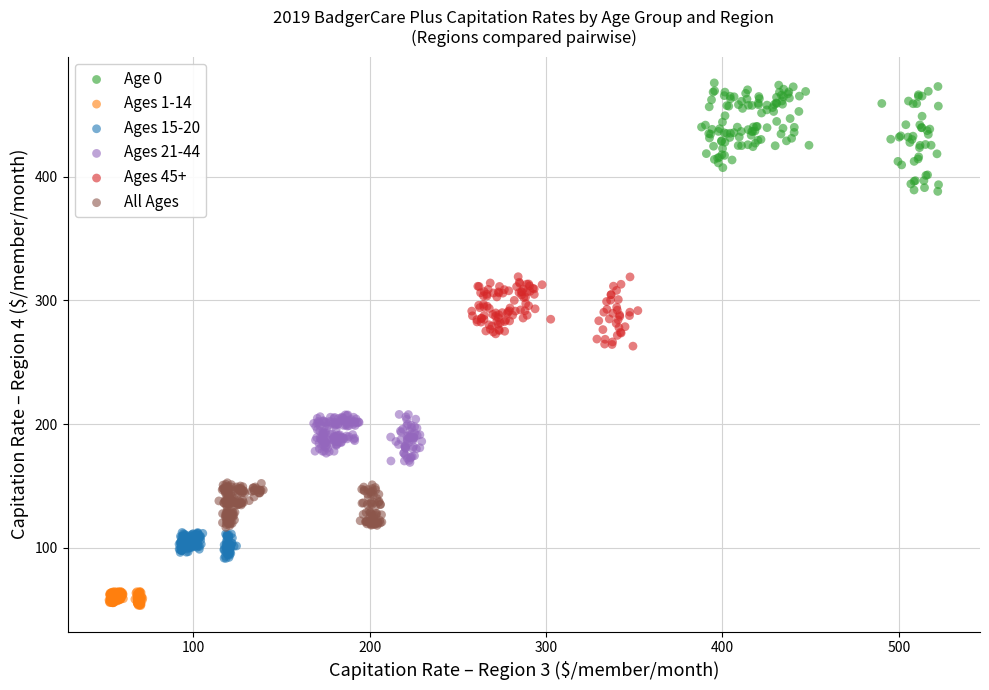

Which series has the largest Y range (max minus min)?

Age 0